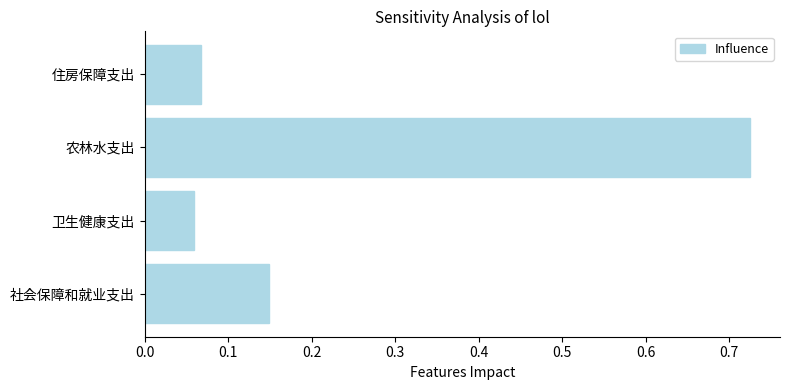

List the labels in order of value, smallest first.

卫生健康支出, 住房保障支出, 社会保障和就业支出, 农林水支出